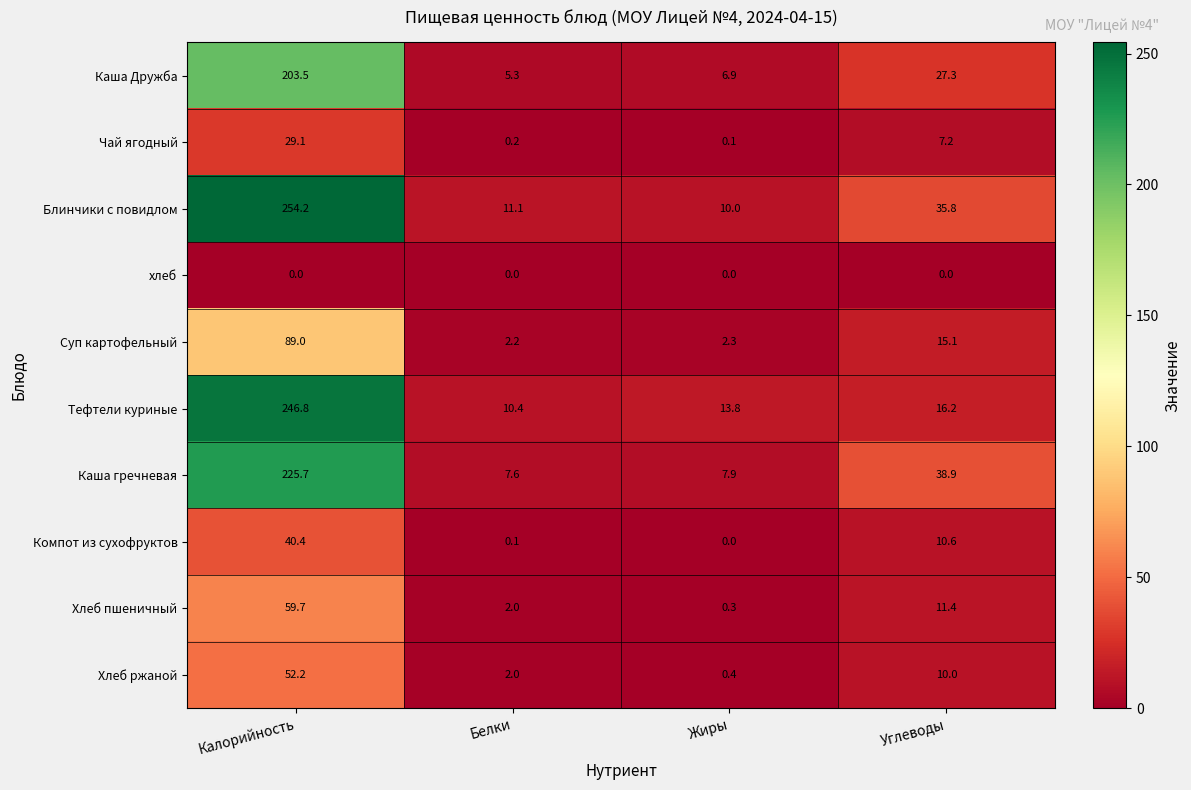

At which category is the sum across all series the highest?

Калорийность